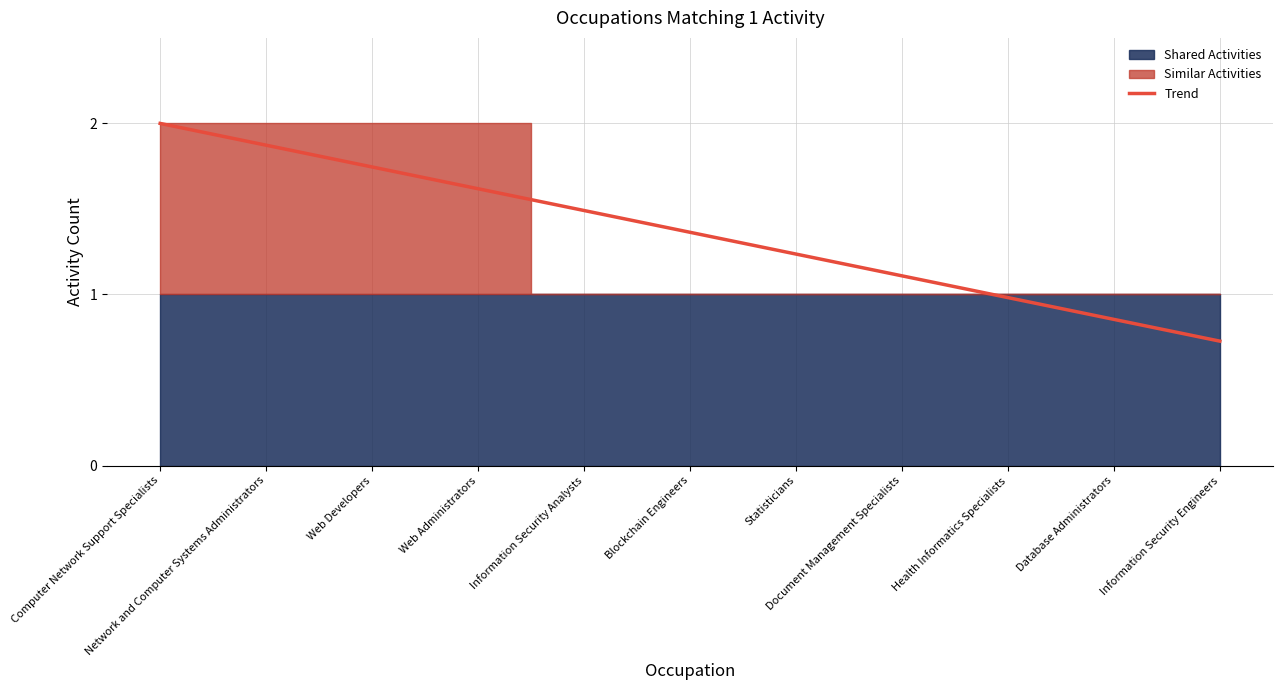

The chart shows a value of 1 at Database Administrators. True or false?

True